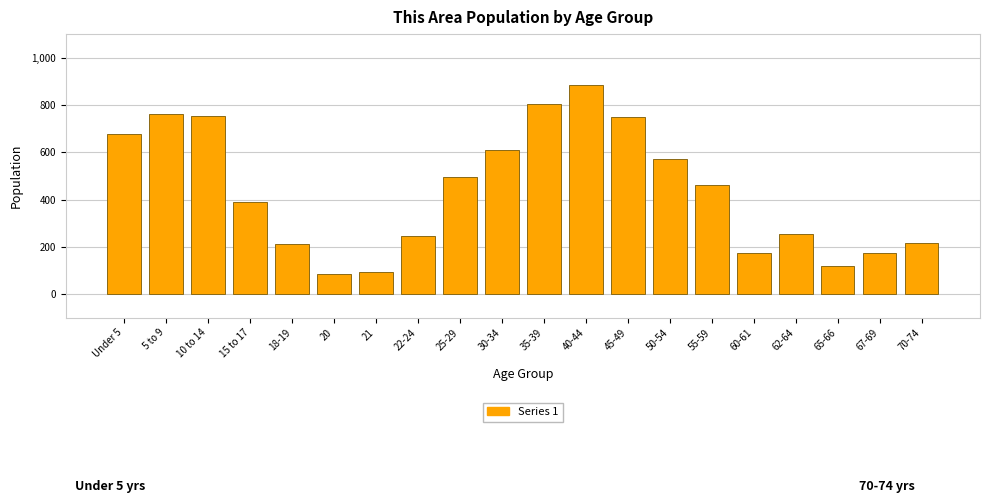

What is the change in value from 15 to 17 to 20?

-303